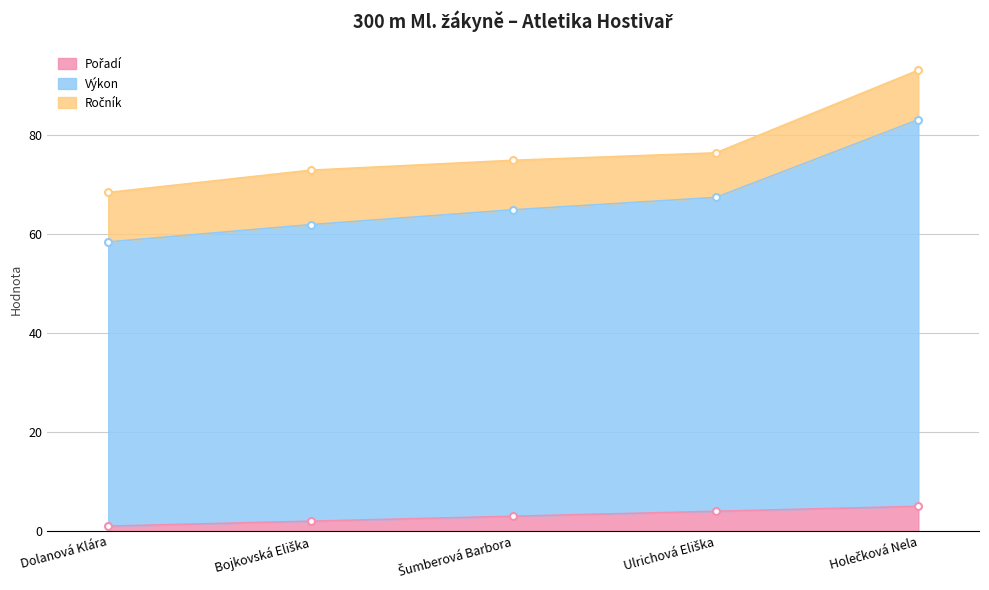

True or false: Pořadí and Výkon intersect in this chart.

False